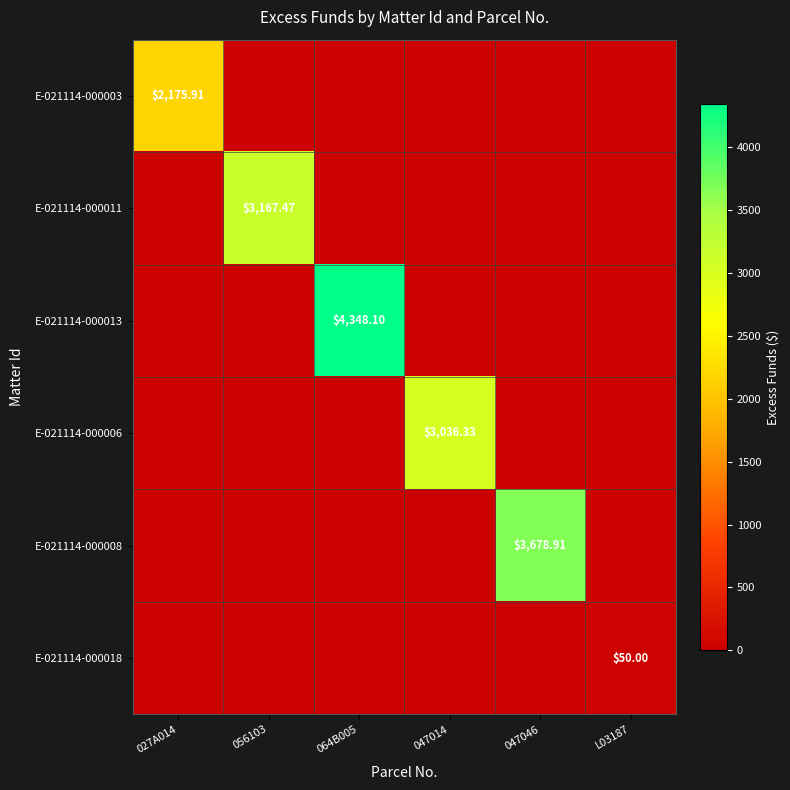

The E-021114-000008 series shows 0.0 at 047014. True or false?

True